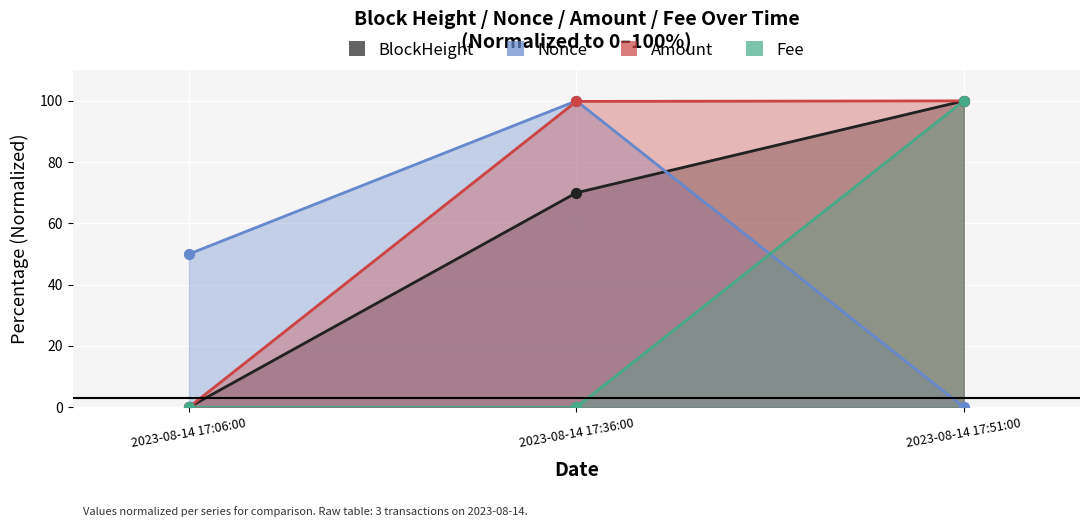

Which series has the largest Y range (max minus min)?

Amount